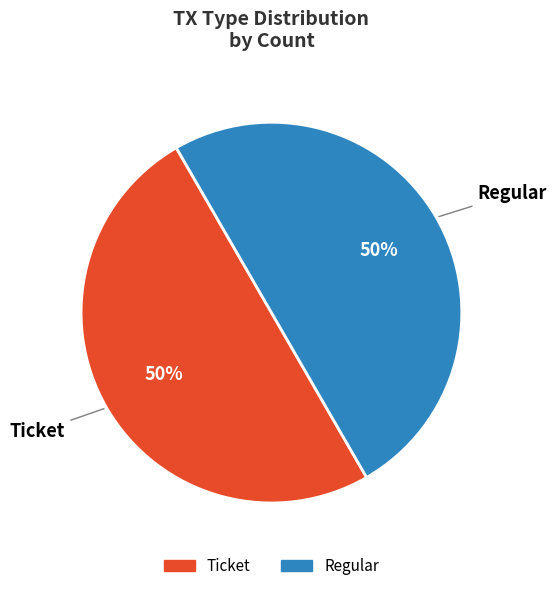

To the nearest percent, what is the average slice percentage?

50%